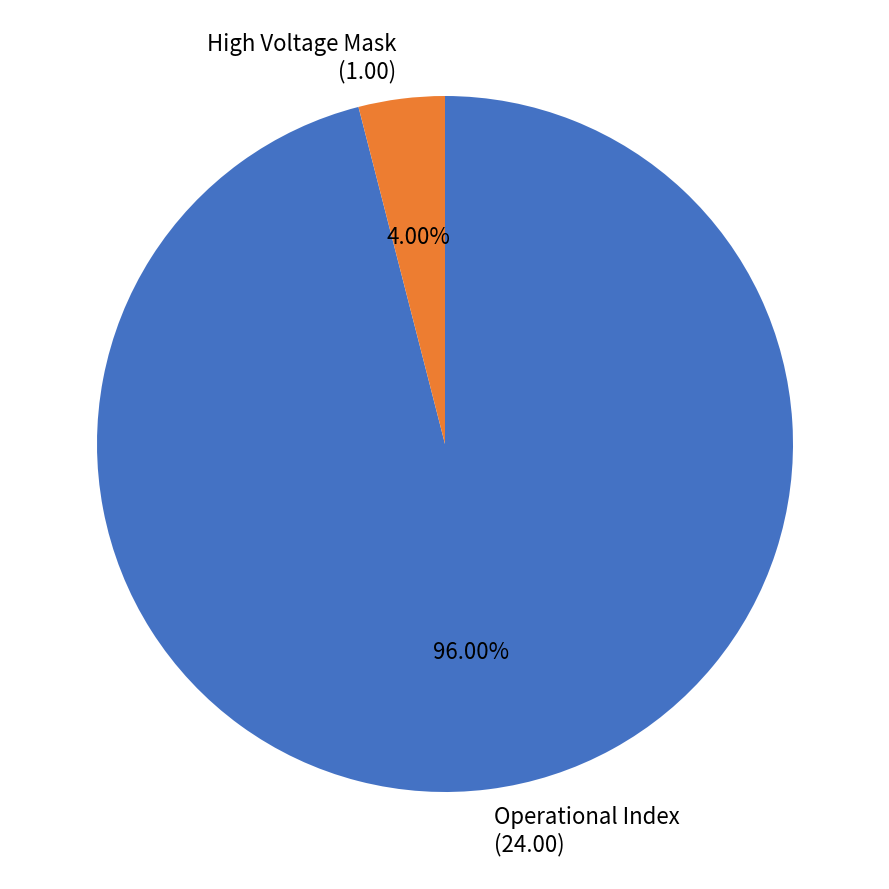

Which slice represents more than half of the pie?

Operational Index (24.00)